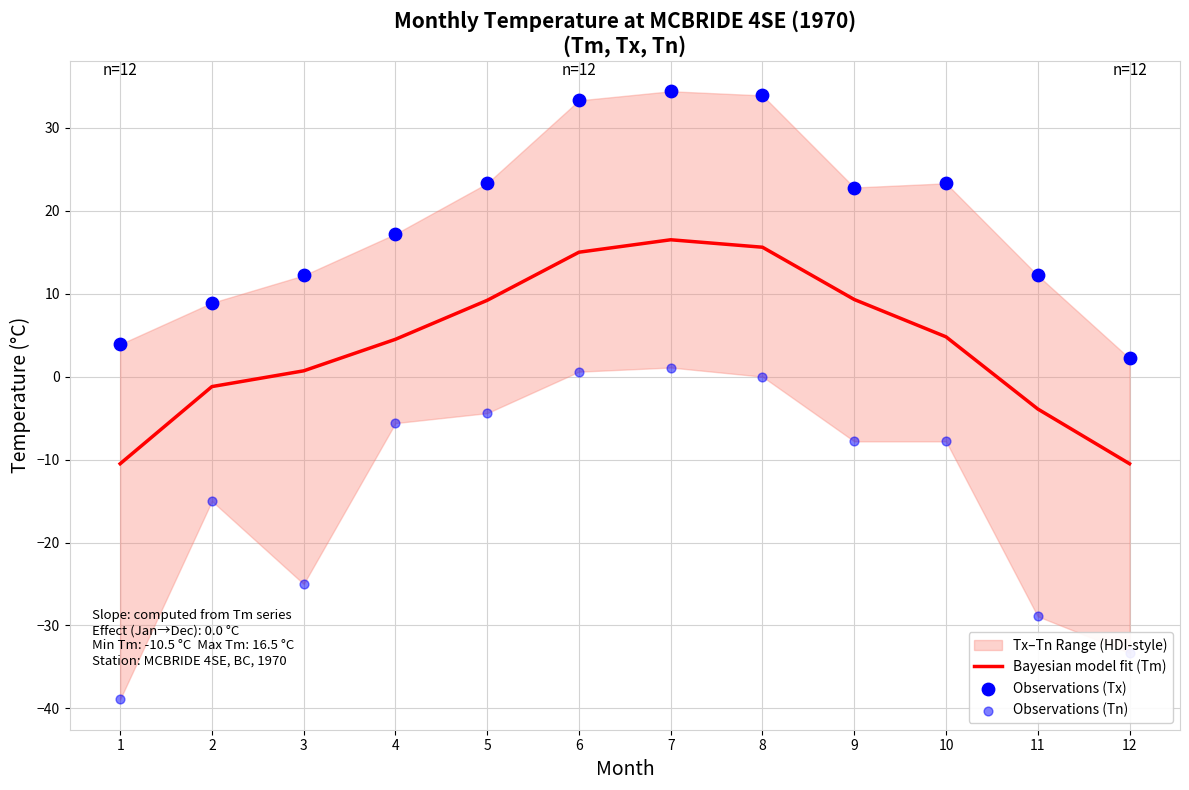

Is the value of Observations (Tn) at 4 greater than the value of Observations (Tx) at 2?

No